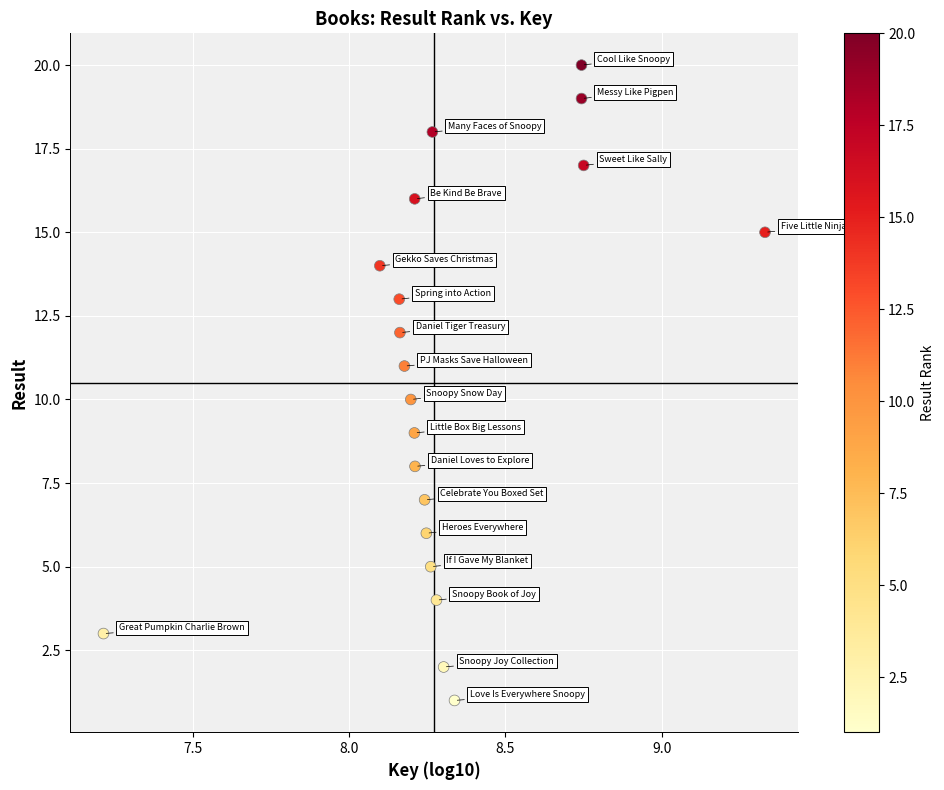

What is the range of Y values (max minus min)?

19